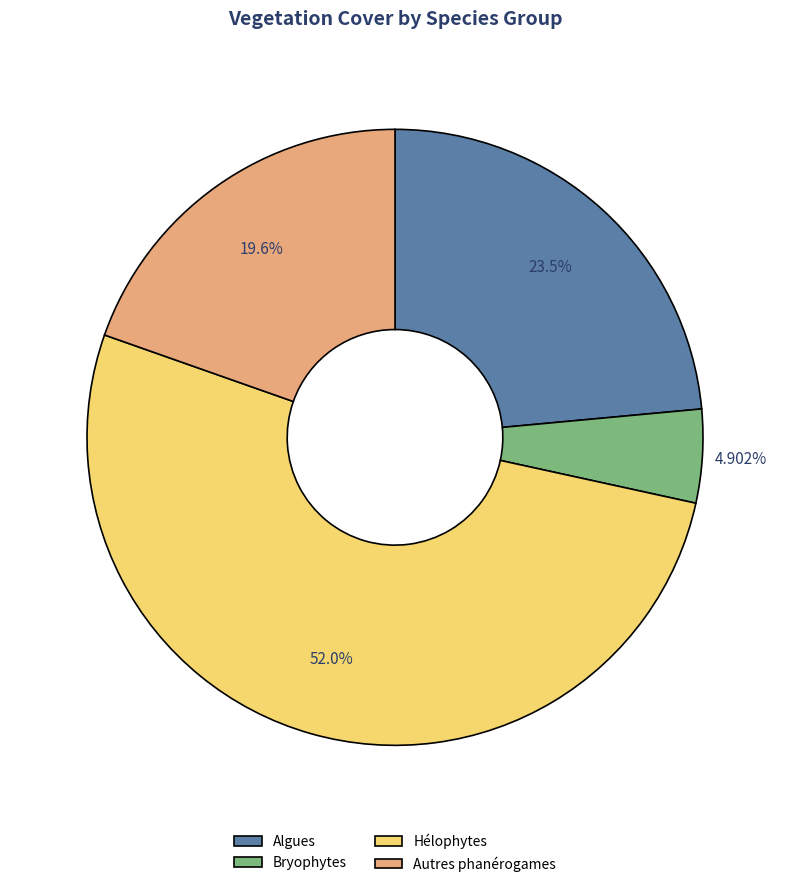

What is the majority slice?

Hélophytes